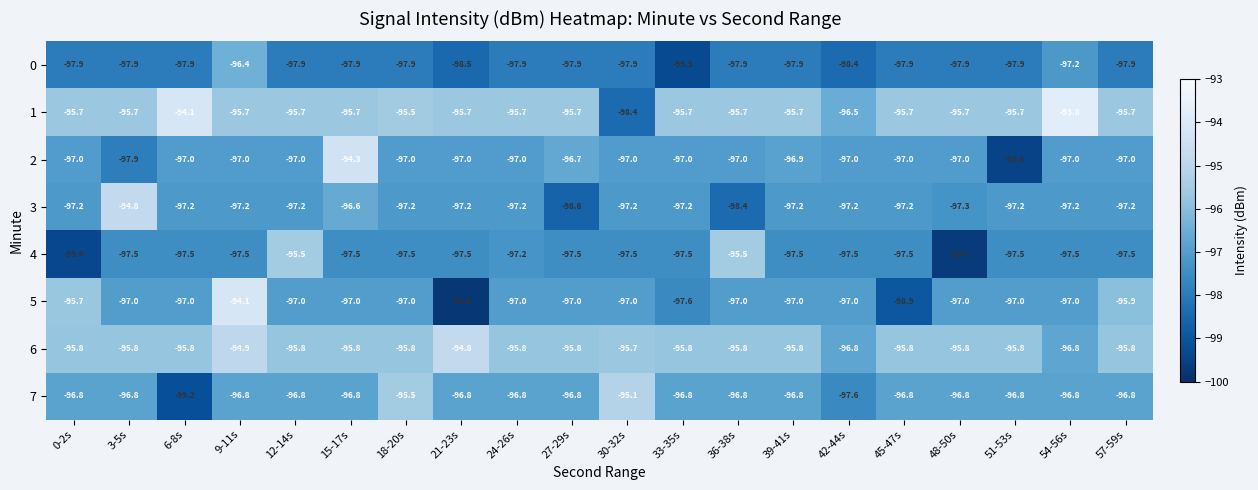

At 27-29s, list the series in order from smallest to largest.

3, 0, 4, 5, 7, 2, 6, 1